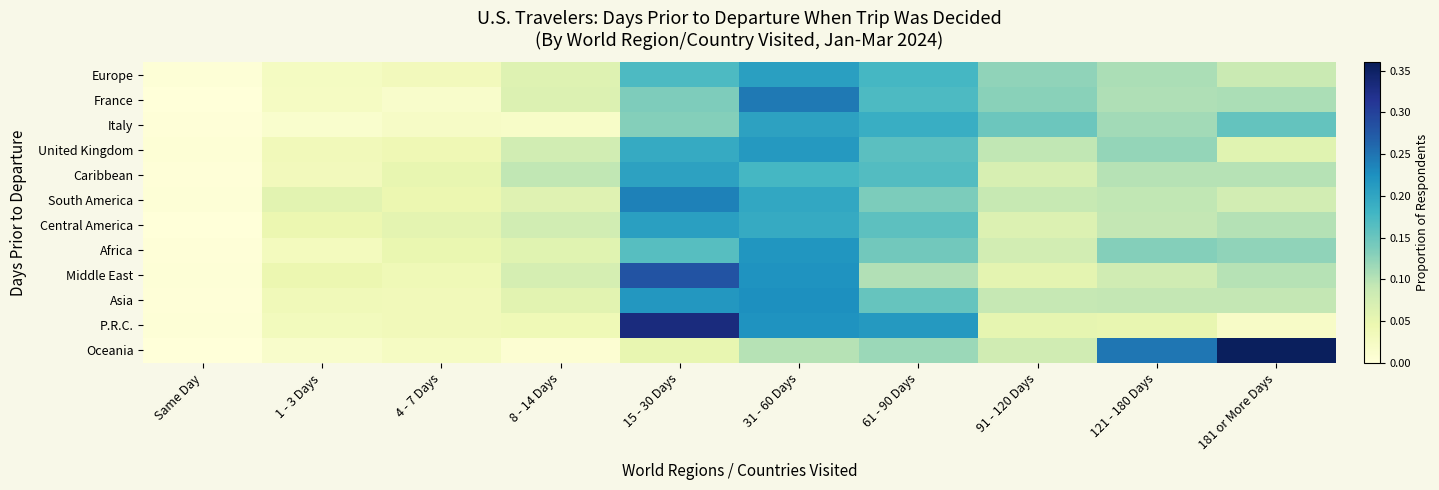

Reading left to right, what are all the values shown in this chart?

Europe: Same Day=0.0	1 - 3 Days=0.0	4 - 7 Days=0.0	8 - 14 Days=0.1	15 - 30 Days=0.2	31 - 60 Days=0.2	61 - 90 Days=0.2	91 - 120 Days=0.1	121 - 180 Days=0.1	181 or More Days=0.1
France: Same Day=0.0	1 - 3 Days=0.0	4 - 7 Days=0.0	8 - 14 Days=0.1	15 - 30 Days=0.1	31 - 60 Days=0.2	61 - 90 Days=0.2	91 - 120 Days=0.1	121 - 180 Days=0.1	181 or More Days=0.1
Italy: Same Day=0.0	1 - 3 Days=0.0	4 - 7 Days=0.0	8 - 14 Days=0.0	15 - 30 Days=0.1	31 - 60 Days=0.2	61 - 90 Days=0.2	91 - 120 Days=0.1	121 - 180 Days=0.1	181 or More Days=0.2
United Kingdom: Same Day=0.0	1 - 3 Days=0.0	4 - 7 Days=0.0	8 - 14 Days=0.1	15 - 30 Days=0.2	31 - 60 Days=0.2	61 - 90 Days=0.2	91 - 120 Days=0.1	121 - 180 Days=0.1	181 or More Days=0.1
Caribbean: Same Day=0.0	1 - 3 Days=0.0	4 - 7 Days=0.1	8 - 14 Days=0.1	15 - 30 Days=0.2	31 - 60 Days=0.2	61 - 90 Days=0.2	91 - 120 Days=0.1	121 - 180 Days=0.1	181 or More Days=0.1
South America: Same Day=0.0	1 - 3 Days=0.1	4 - 7 Days=0.0	8 - 14 Days=0.1	15 - 30 Days=0.2	31 - 60 Days=0.2	61 - 90 Days=0.1	91 - 120 Days=0.1	121 - 180 Days=0.1	181 or More Days=0.1
Central America: Same Day=0.0	1 - 3 Days=0.0	4 - 7 Days=0.1	8 - 14 Days=0.1	15 - 30 Days=0.2	31 - 60 Days=0.2	61 - 90 Days=0.2	91 - 120 Days=0.1	121 - 180 Days=0.1	181 or More Days=0.1
Africa: Same Day=0.0	1 - 3 Days=0.0	4 - 7 Days=0.0	8 - 14 Days=0.1	15 - 30 Days=0.2	31 - 60 Days=0.2	61 - 90 Days=0.1	91 - 120 Days=0.1	121 - 180 Days=0.1	181 or More Days=0.1
Middle East: Same Day=0.0	1 - 3 Days=0.0	4 - 7 Days=0.0	8 - 14 Days=0.1	15 - 30 Days=0.3	31 - 60 Days=0.2	61 - 90 Days=0.1	91 - 120 Days=0.1	121 - 180 Days=0.1	181 or More Days=0.1
Asia: Same Day=0.0	1 - 3 Days=0.0	4 - 7 Days=0.0	8 - 14 Days=0.1	15 - 30 Days=0.2	31 - 60 Days=0.2	61 - 90 Days=0.2	91 - 120 Days=0.1	121 - 180 Days=0.1	181 or More Days=0.1
P.R.C.: Same Day=0.0	1 - 3 Days=0.0	4 - 7 Days=0.0	8 - 14 Days=0.0	15 - 30 Days=0.3	31 - 60 Days=0.2	61 - 90 Days=0.2	91 - 120 Days=0.1	121 - 180 Days=0.1	181 or More Days=0.0
Oceania: Same Day=0.0	1 - 3 Days=0.0	4 - 7 Days=0.0	8 - 14 Days=0.0	15 - 30 Days=0.1	31 - 60 Days=0.1	61 - 90 Days=0.1	91 - 120 Days=0.1	121 - 180 Days=0.2	181 or More Days=0.4